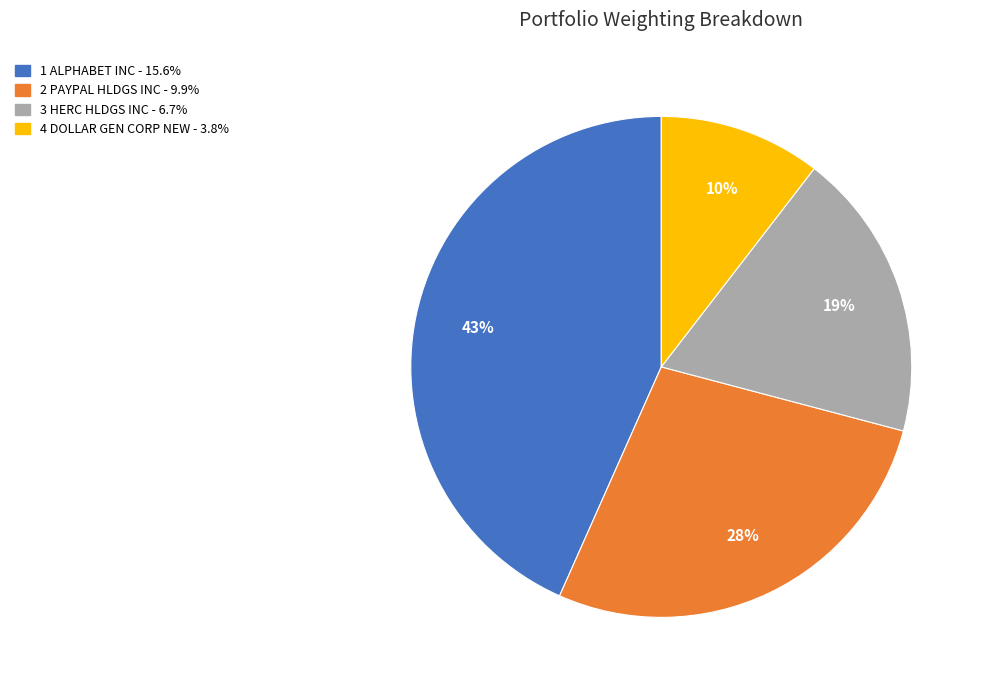

To the nearest percent, what is the average slice percentage?

25%